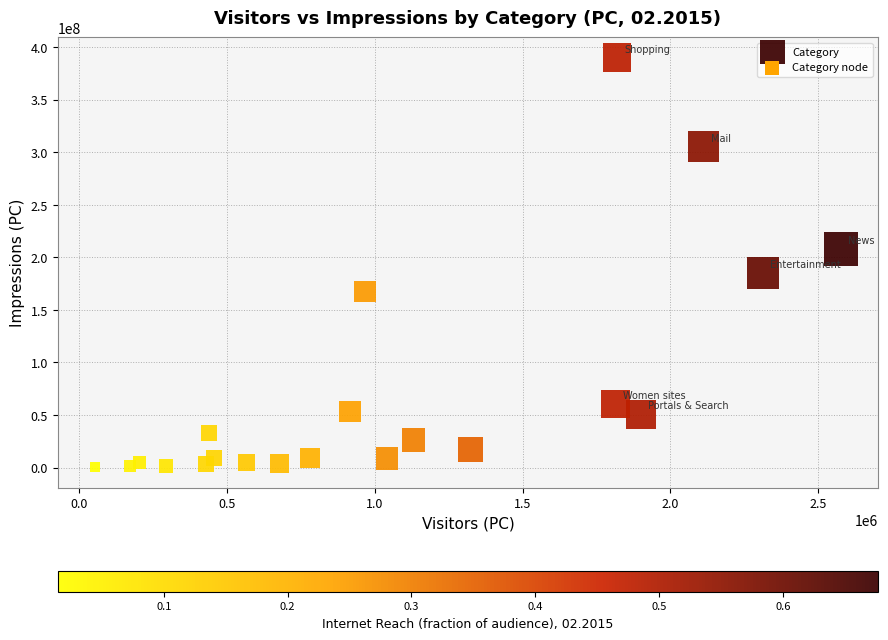

What is the range of X values (max minus min)?

2521985